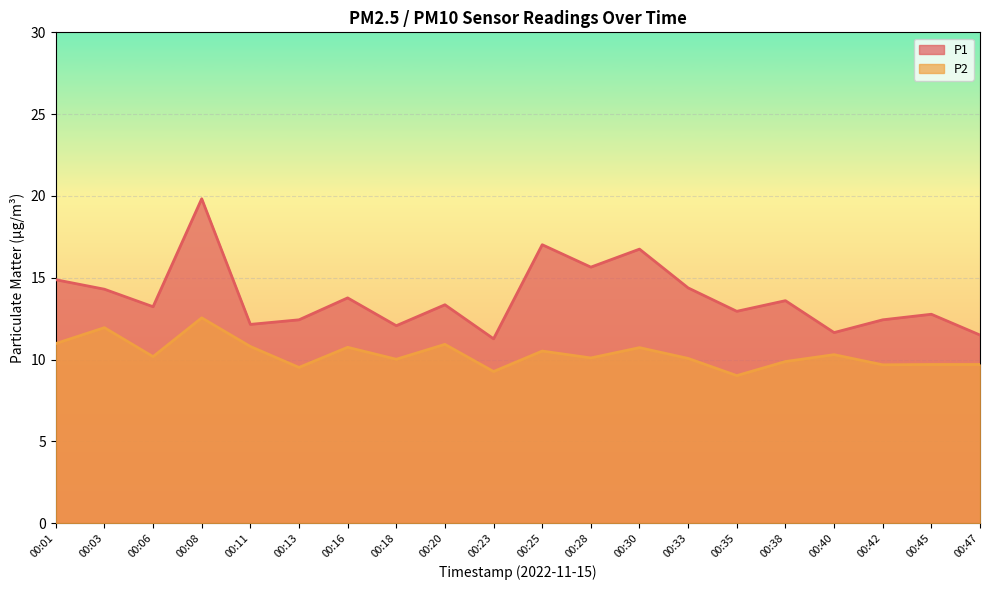

At which category does P1 reach its first local peak?

00:08